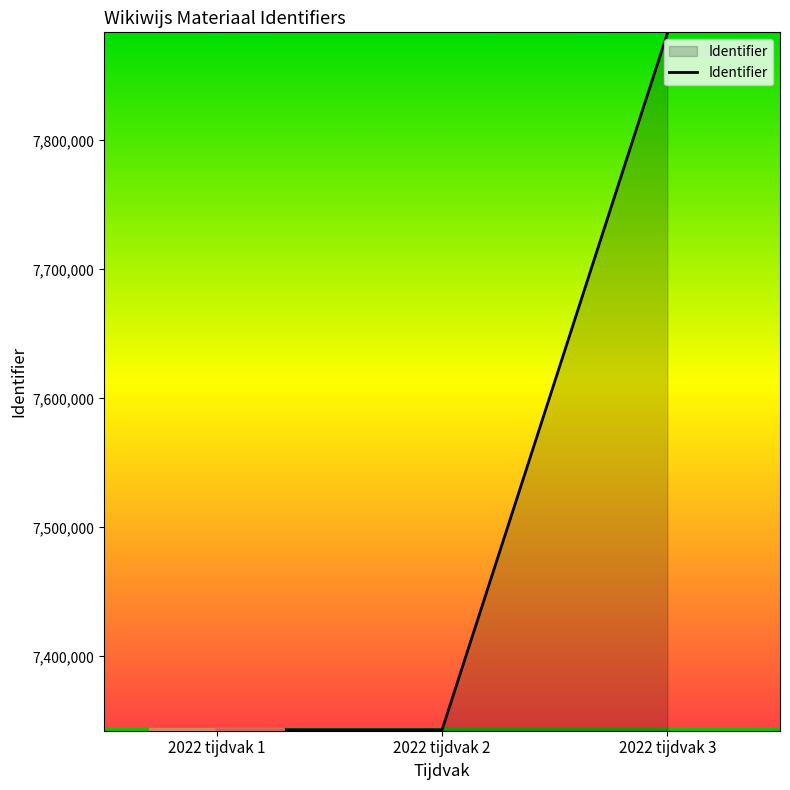

True or false: the data shows 2051514 at 2022 tijdvak 1.

False